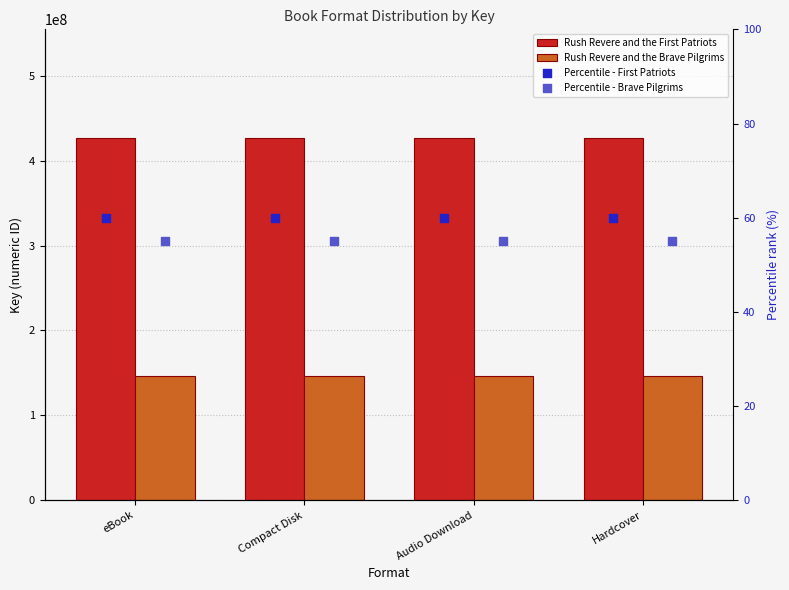

At how many categories does at least one series exceed 176329745?

4